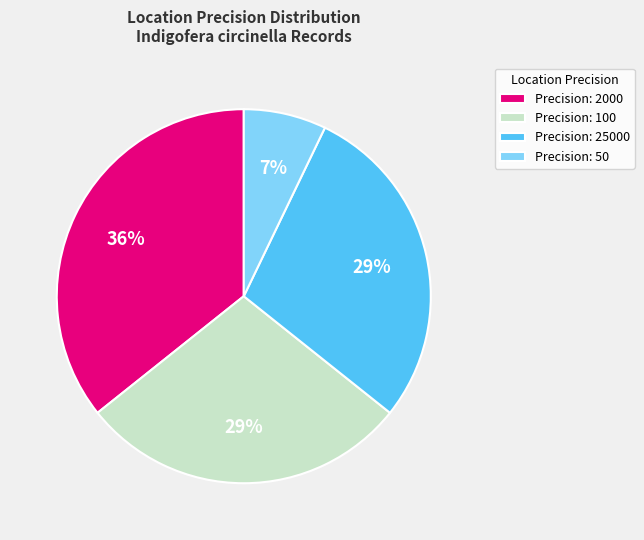

The Precision: 25000 slice represents 29% of the pie. True or false?

True